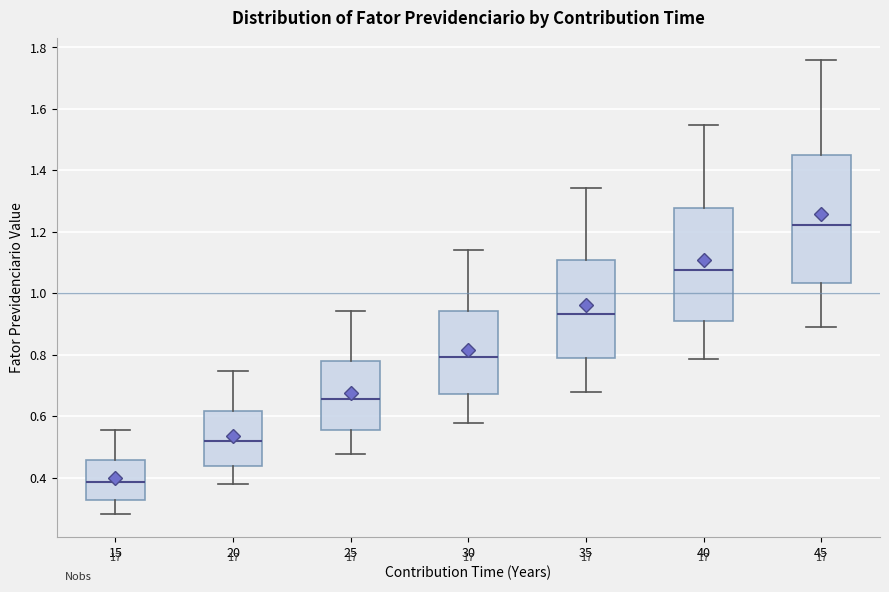

Where is the lower edge of the box at x = 25 on the y-axis? The values are not printed on the chart, so give them approximately, as read against the axis.

0.56